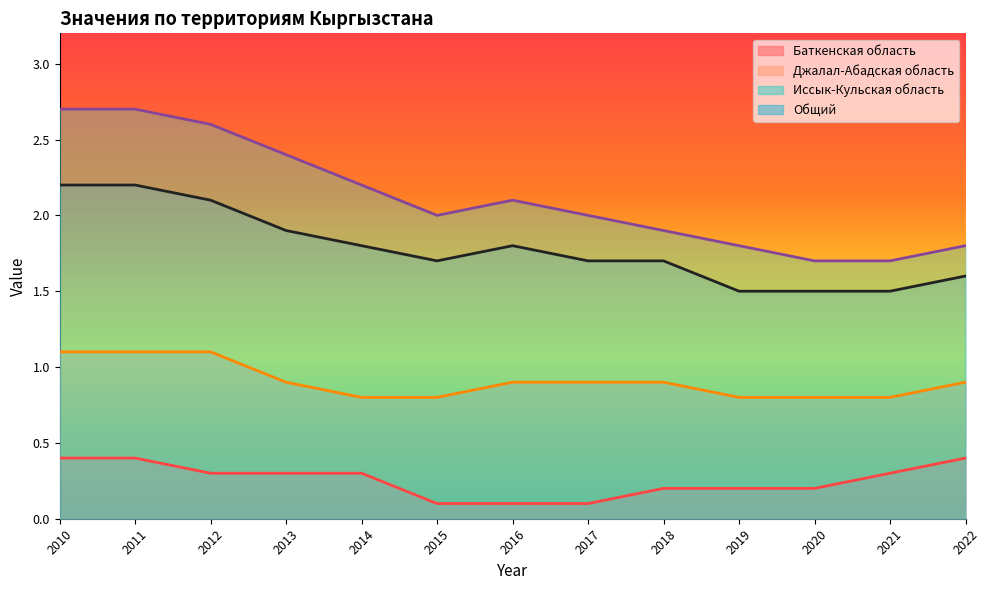

True or false: Общий and Иссык-Кульская область cross at least once.

False